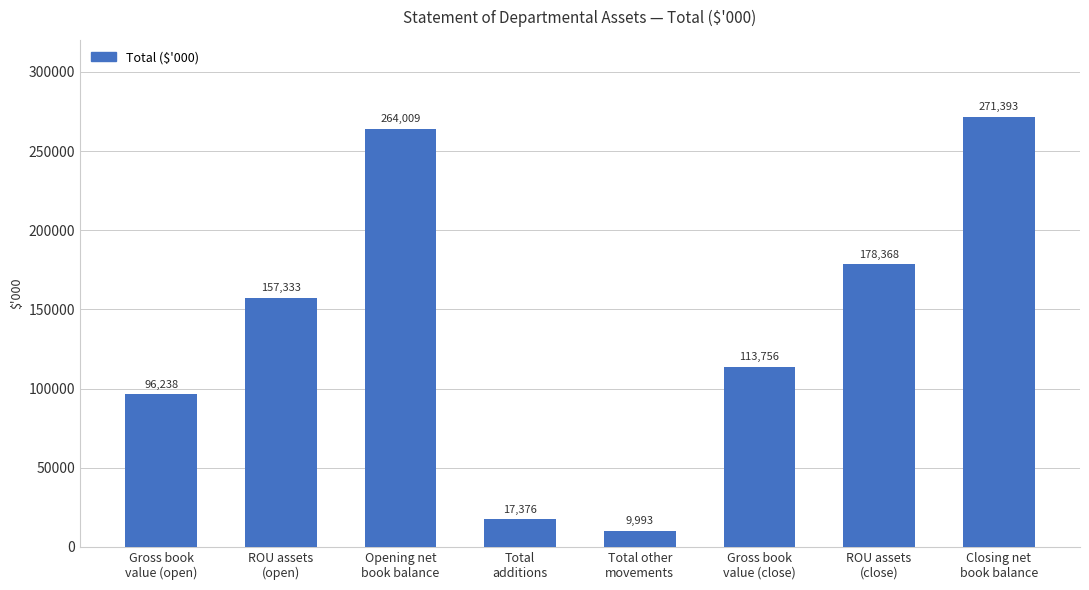

Reading left to right, transcribe all the data shown in this chart.

96238	157333	264009	17376	9993	113756	178368	271393